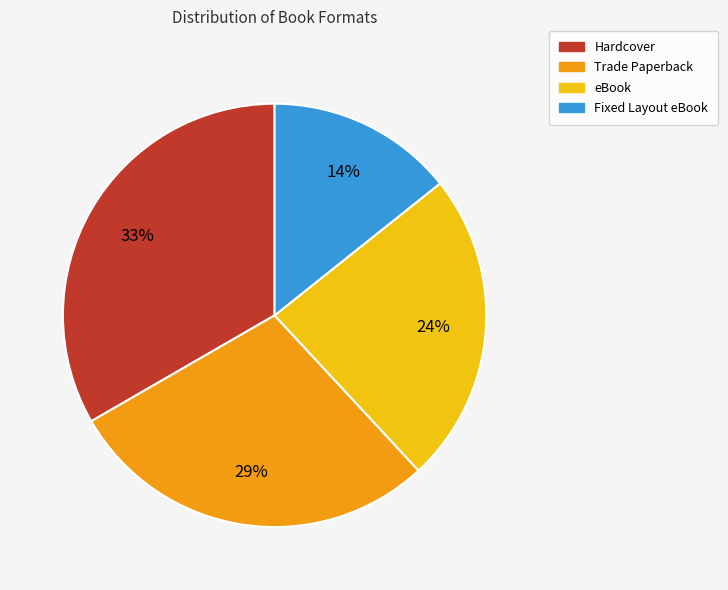

What is the ratio of the value at Trade Paperback to the value at eBook?

1.2